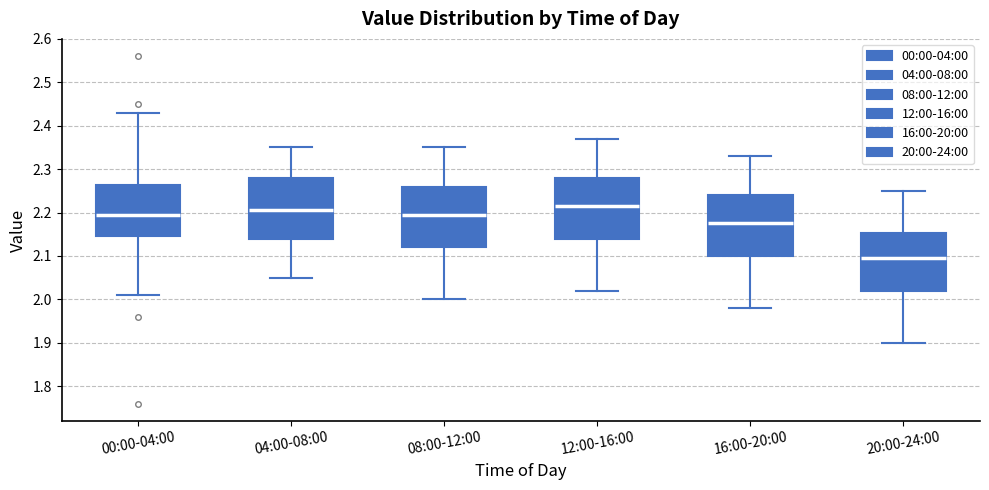

Where is the lower edge of the box for 16:00-20:00 on the y-axis? The values are not printed on the chart, so give them approximately, as read against the axis.

2.10